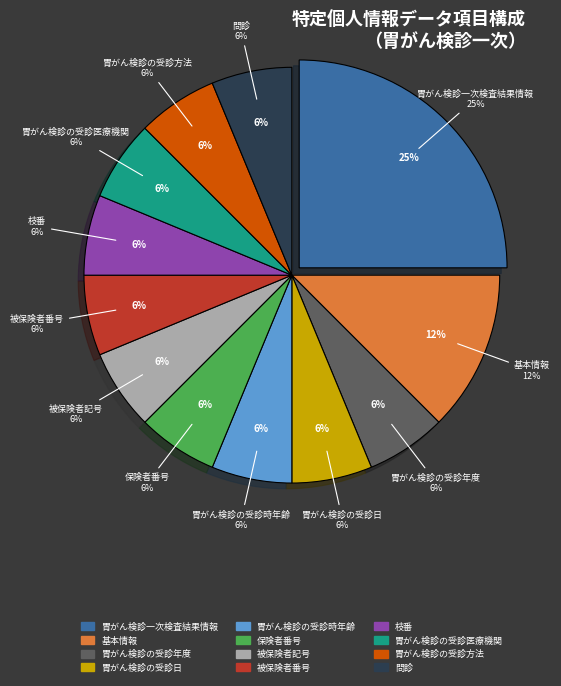

Which slice is the largest?

胃がん検診一次検査結果情報